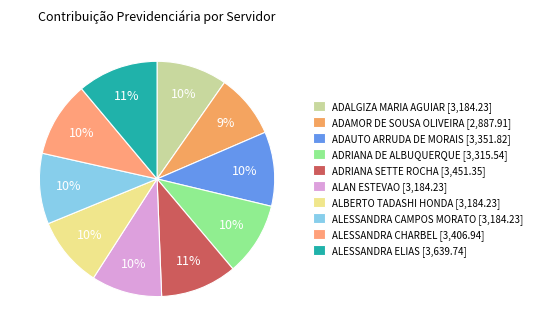

True or false: ALAN ESTEVAO accounts for 10% of the total.

True